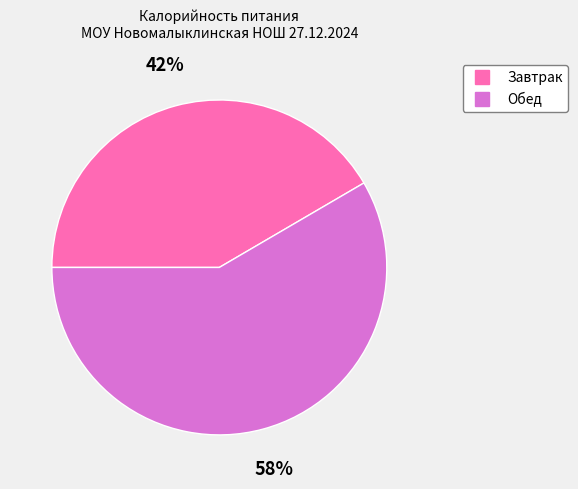

Is Завтрак the majority of the pie?

No